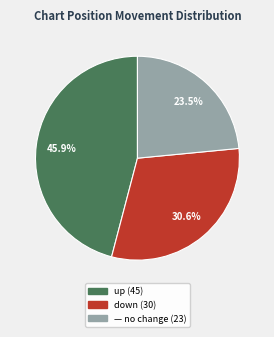

Count the number of slices in the pie.

3